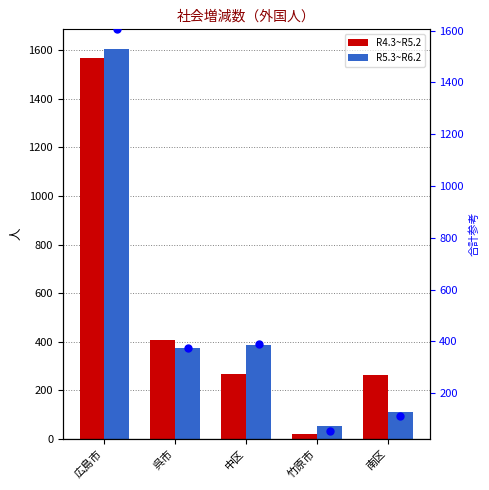

Which series has the largest Y range (max minus min)?

R5.3~R6.2